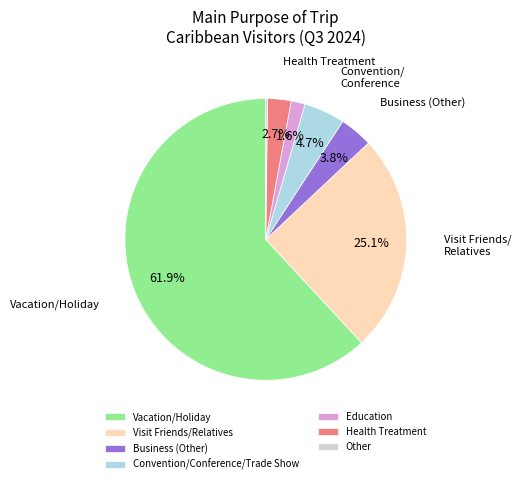

Is the sum of Visit Friends/Relatives and Health Treatment greater than half?

No